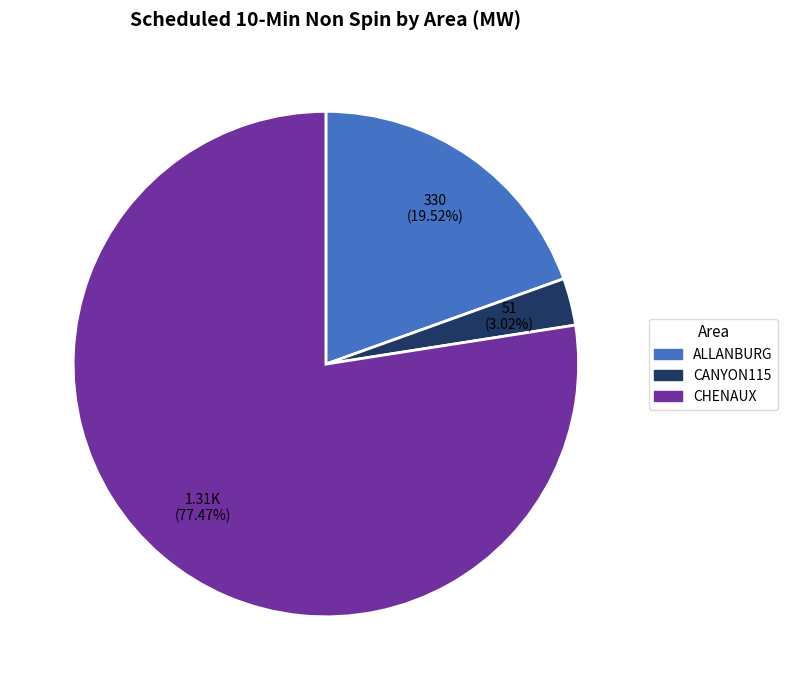

Is there a majority slice in this chart?

Yes